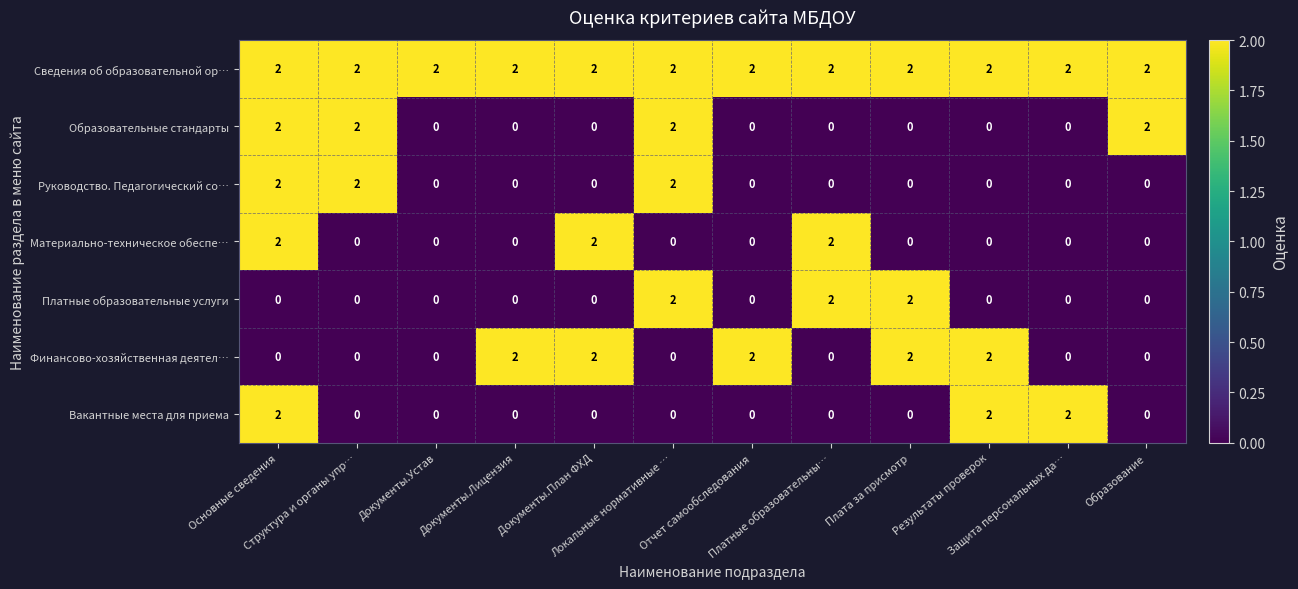

At how many categories does at least one series exceed 0?

12